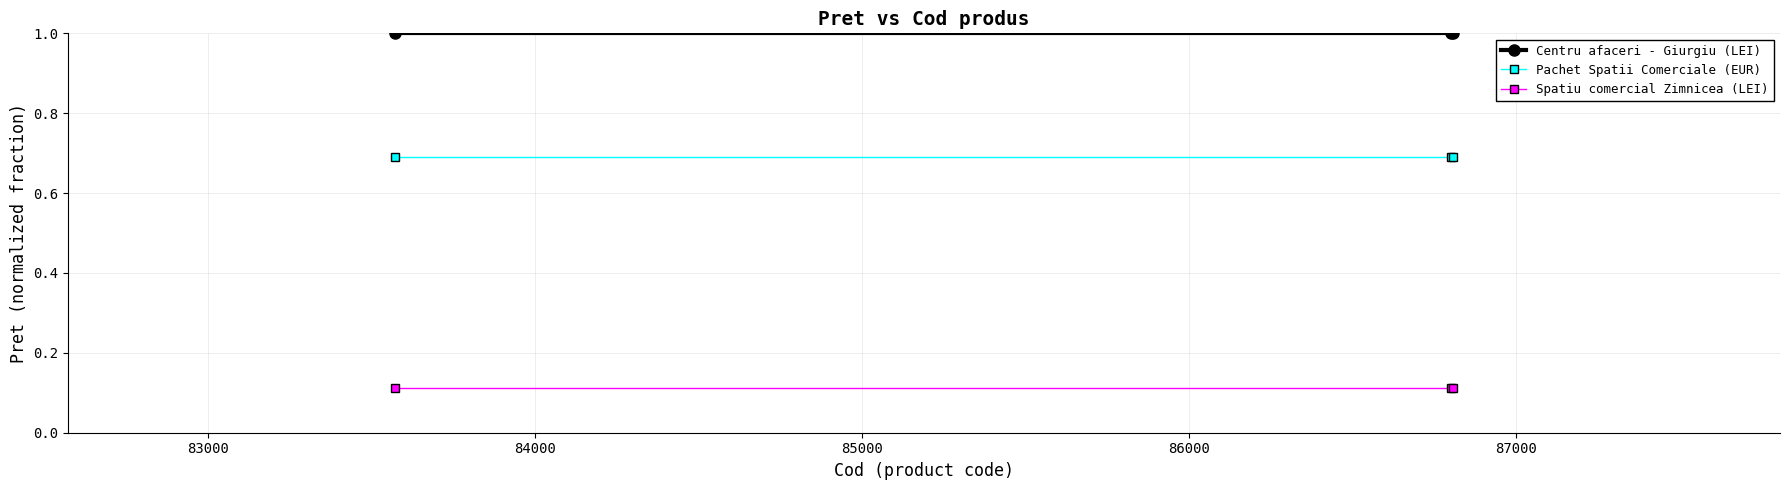

Rank the series by their maximum value, from lowest to highest.

Spatiu comercial Zimnicea (LEI), Pachet Spatii Comerciale (EUR), Centru afaceri - Giurgiu (LEI)